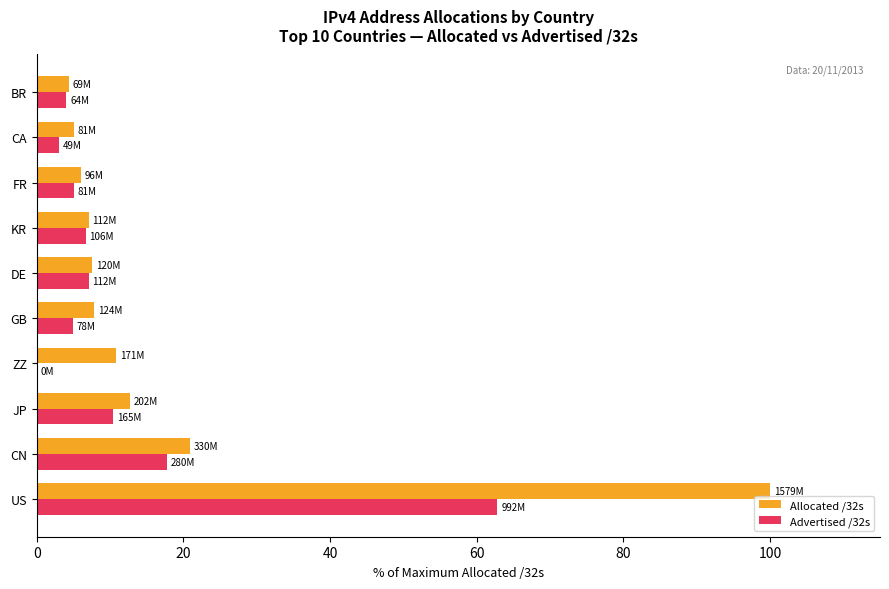

Between US and KR, which series saw the biggest shift?

Allocated /32s